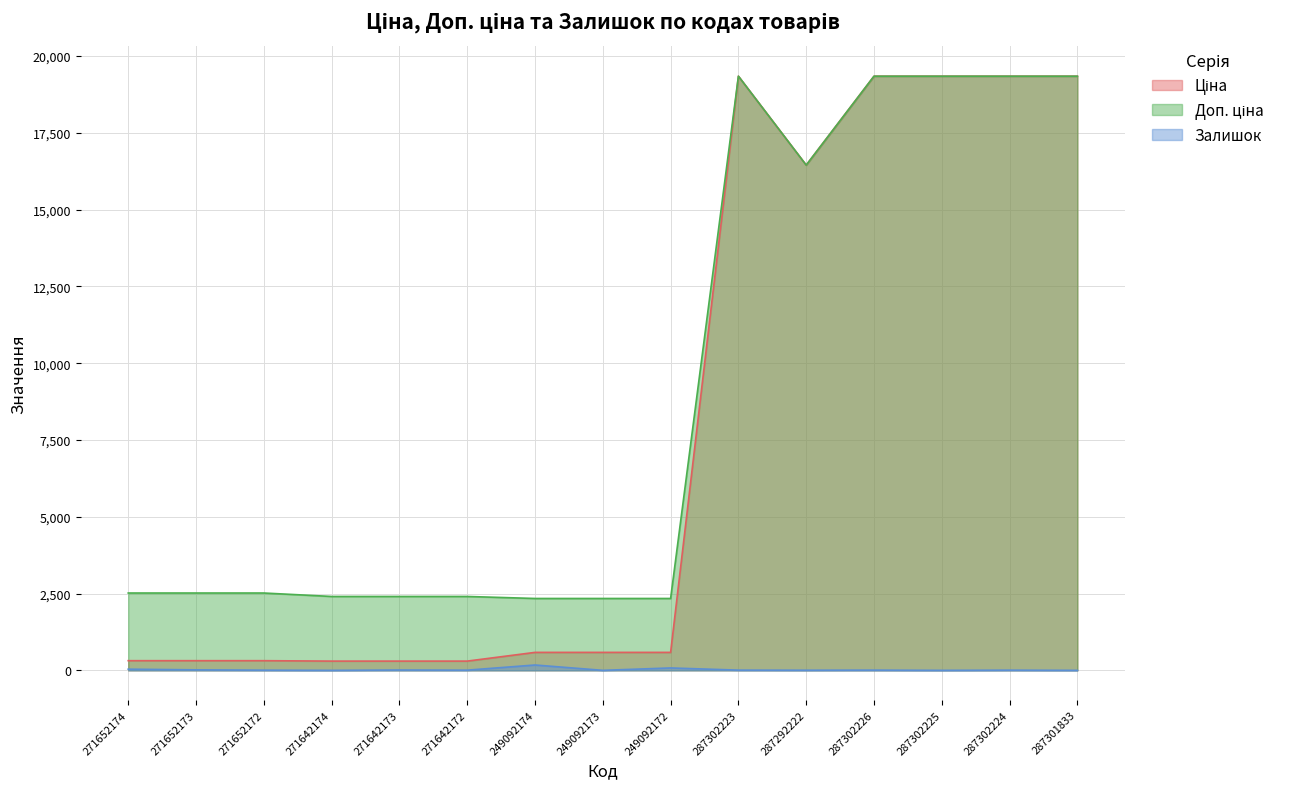

True or false: Ціна has a value of 19343.1 at 287302225.

True